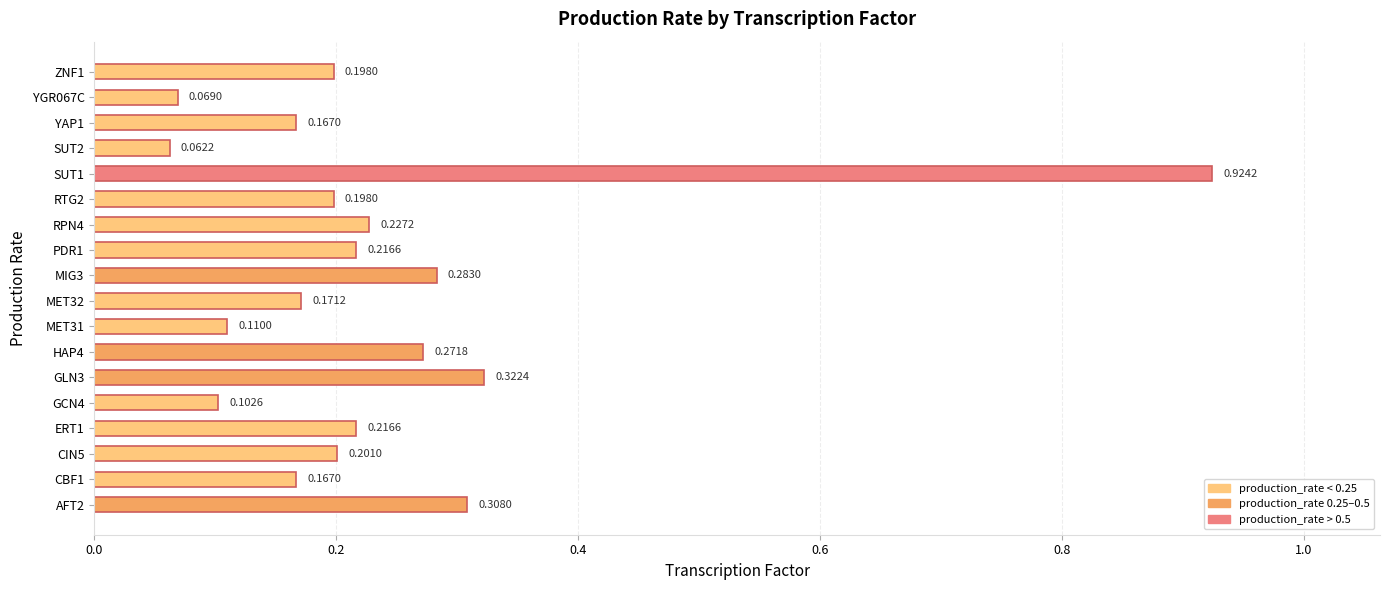

Which has a higher value, SUT2 or YAP1?

YAP1